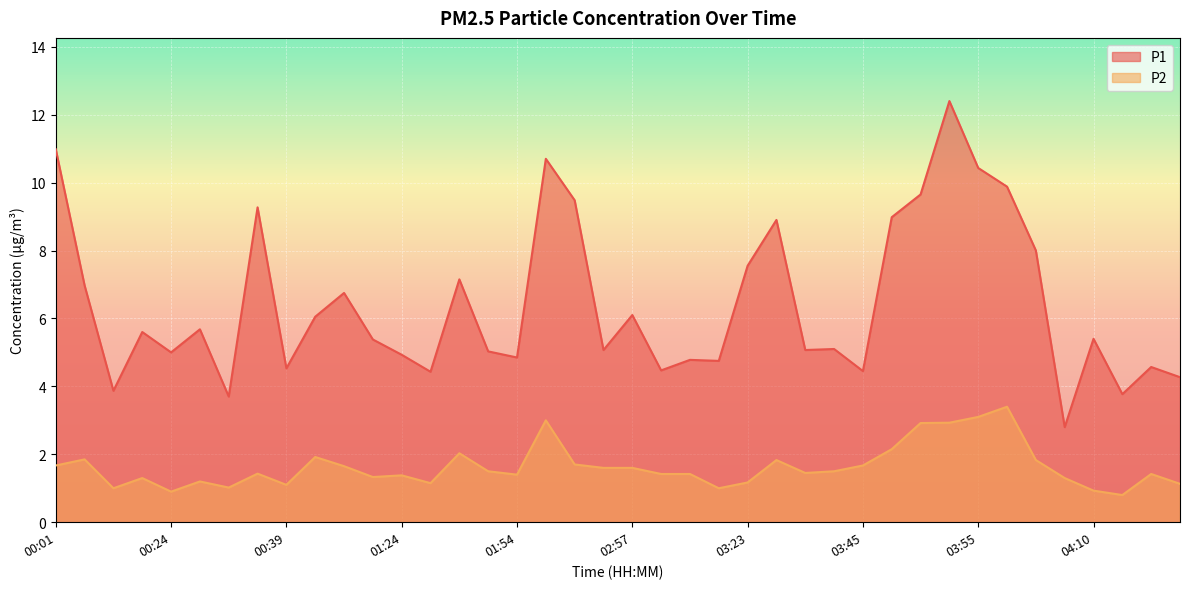

What is the label of the 34th point from the right?

00:34